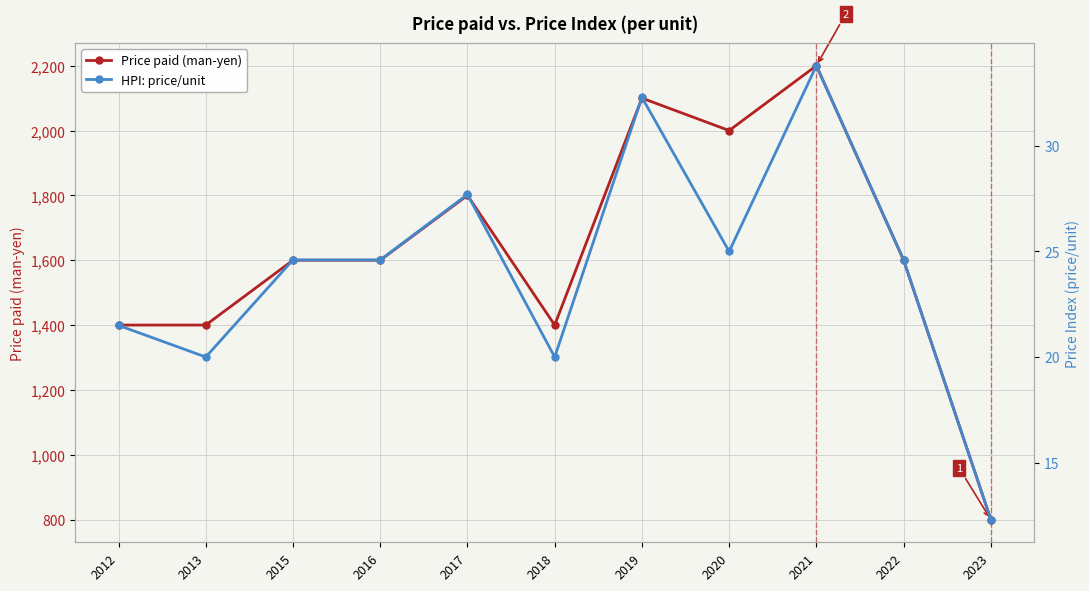

True or false: HPI: price/unit and Price paid (man-yen) cross at least once.

False